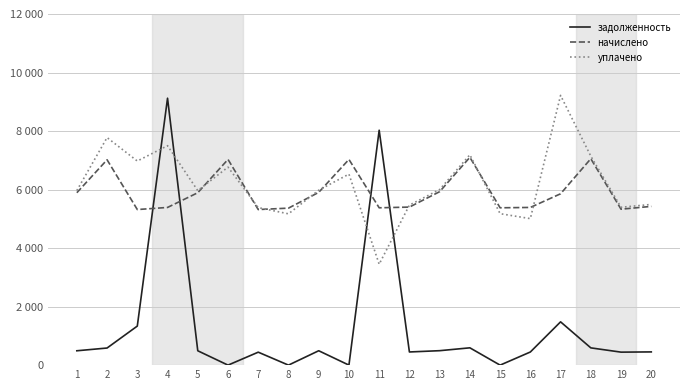

Reading left to right, what are all the values shown in this chart?

задолженность: 1=491.0	2=584.8	3=1334.8	4=9122.0	5=491.0	6=0.0	7=443.1	8=0.0	9=492.0	10=0.6	11=8028.0	12=450.1	13=494.0	14=591.8	15=0.0	16=449.1	17=1479.6	18=590.2	19=444.1	20=452.1
начислено: 1=5892.1	2=7018.0	3=5317.3	4=5389.2	5=5892.1	6=7029.8	7=5317.3	8=5365.3	9=5904.2	10=7029.8	11=5377.2	12=5401.2	13=5928.1	14=7101.8	15=5377.2	16=5389.2	17=5856.2	18=7053.8	19=5329.3	20=5425.2
уплачено: 1=5965.9	2=7777.1	3=6975.2	4=7500.0	5=5964.9	6=6767.1	7=5383.1	8=5170.8	9=5977.6	10=6528.6	11=3449.0	12=5467.9	13=6001.4	14=7188.9	15=5176.2	16=5006.7	17=9218.6	18=7141.0	19=5395.2	20=5492.2